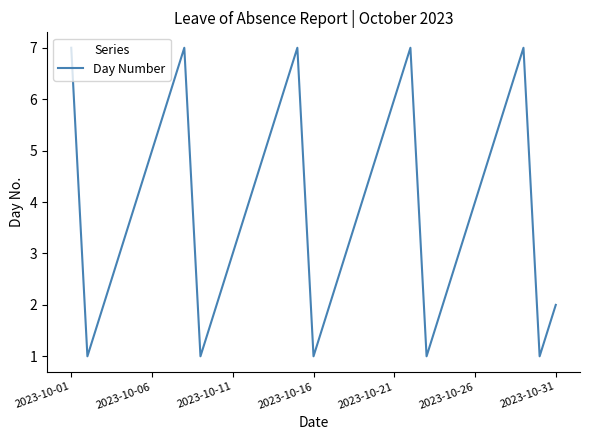

What is the difference between the maximum and minimum values?

6